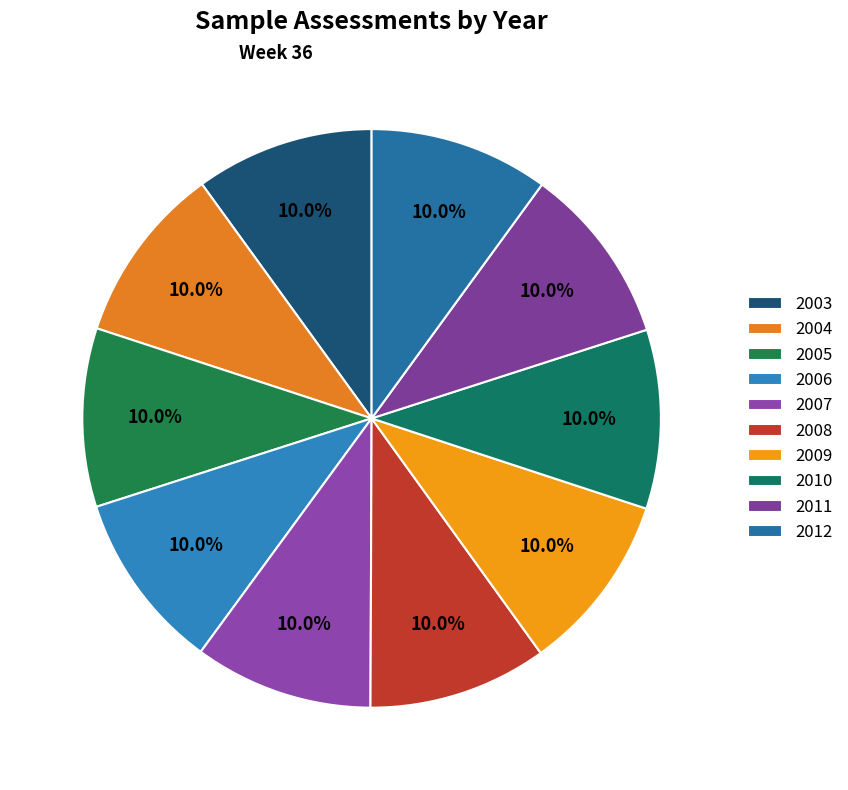

What is the largest slice in the pie chart?

2012